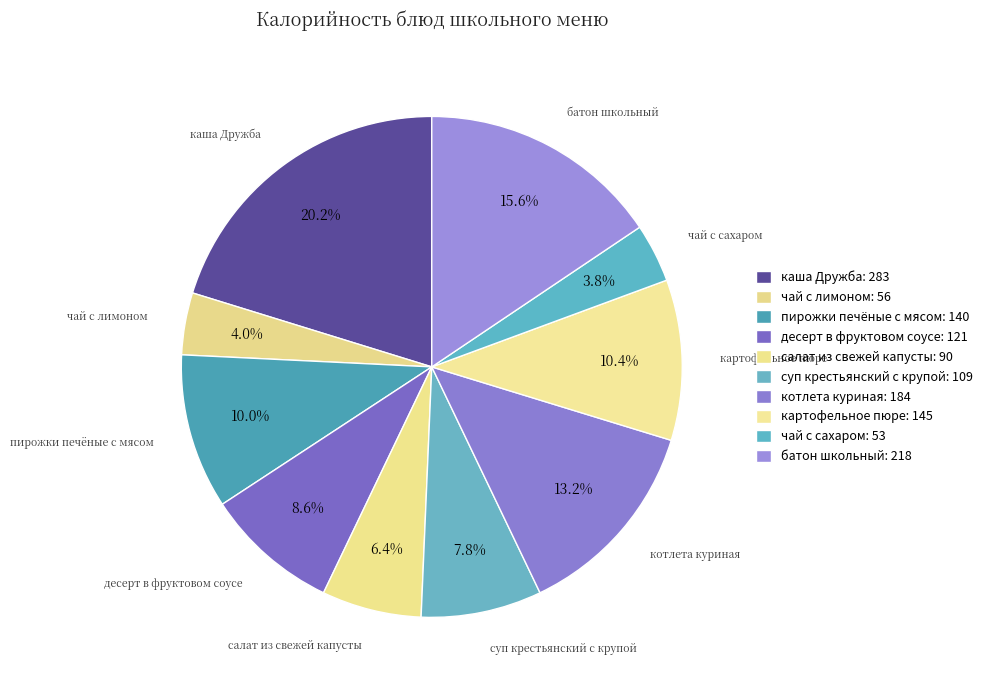

What percentage is the салат из свежей капусты slice, to the nearest percent?

6%